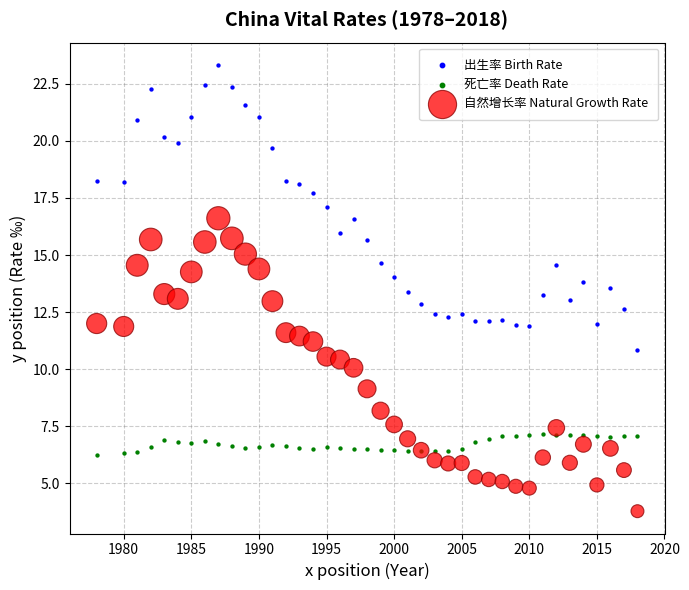

What is the X range (max minus min) for the scatter plot?

40.0